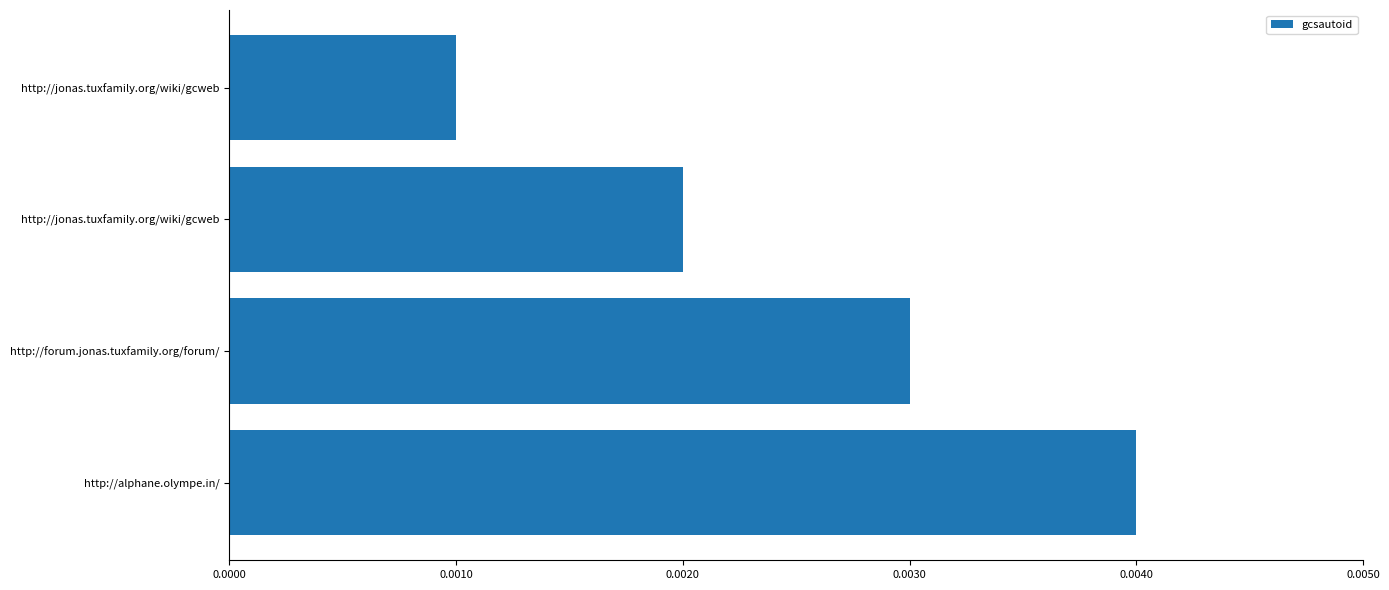

How many bars are there in total?

4